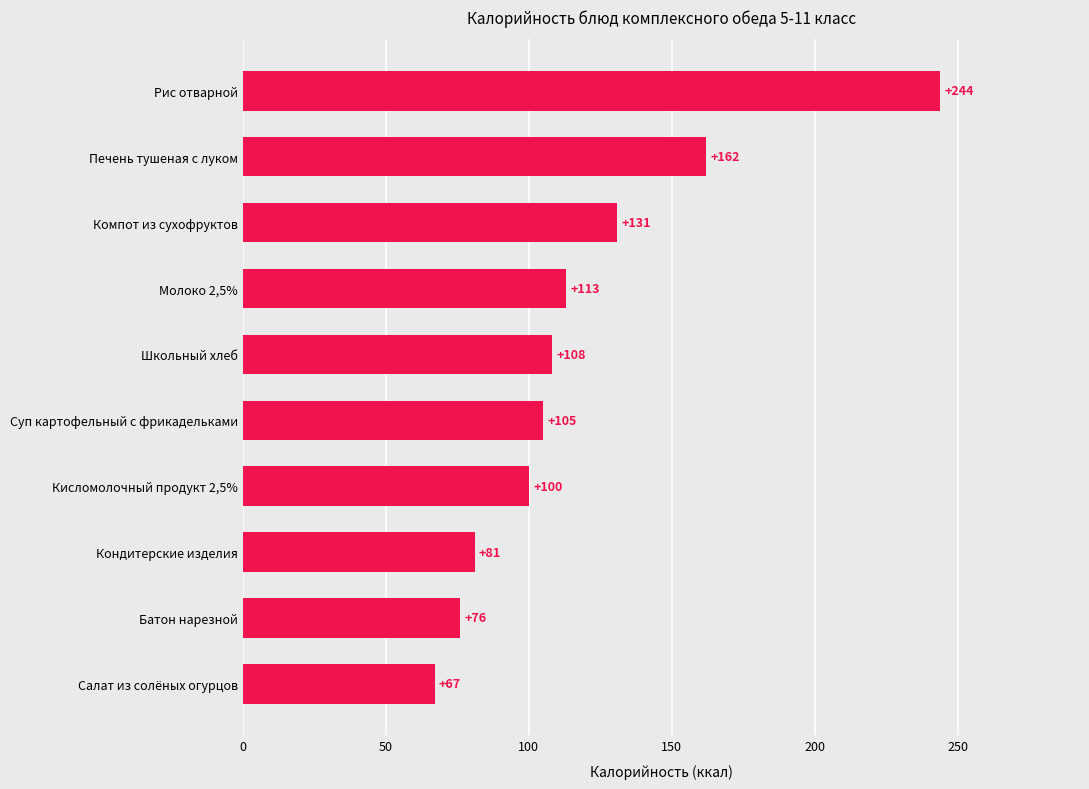

What is the difference between the second highest and minimum values?

95